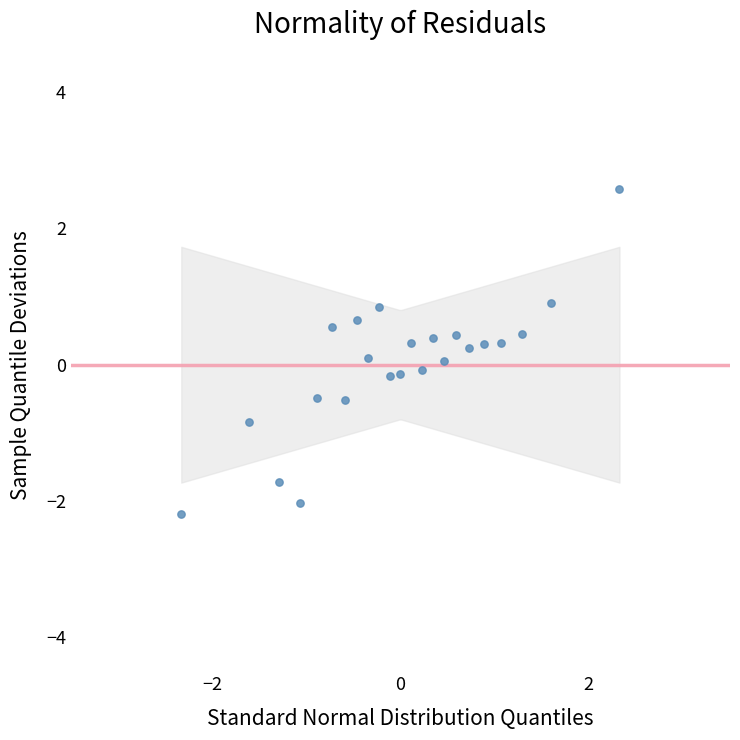

What is the range of X values (max minus min)?

4.7